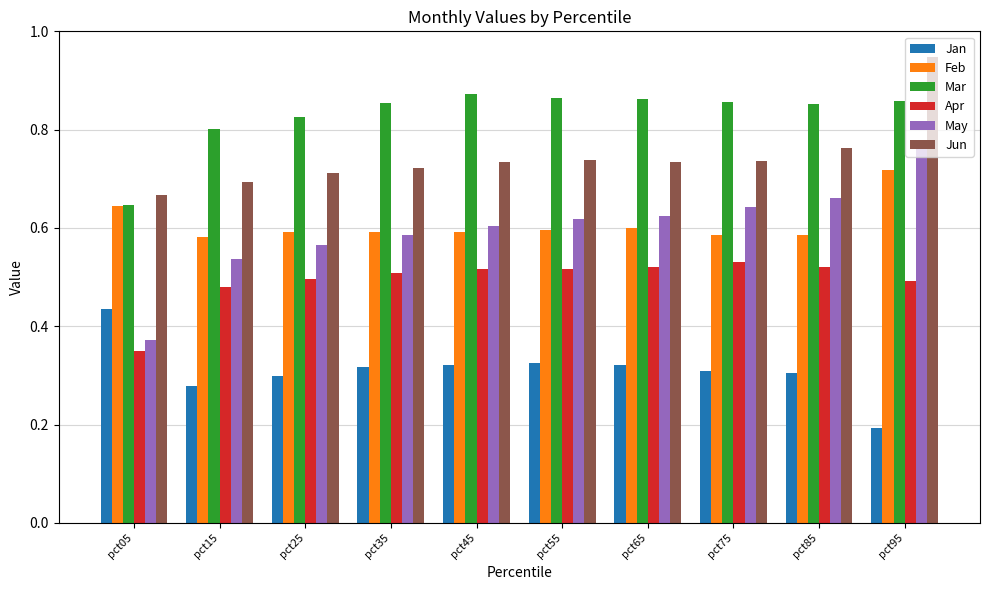

What is the sum of the Jun values at pct55 and pct45?

1.5